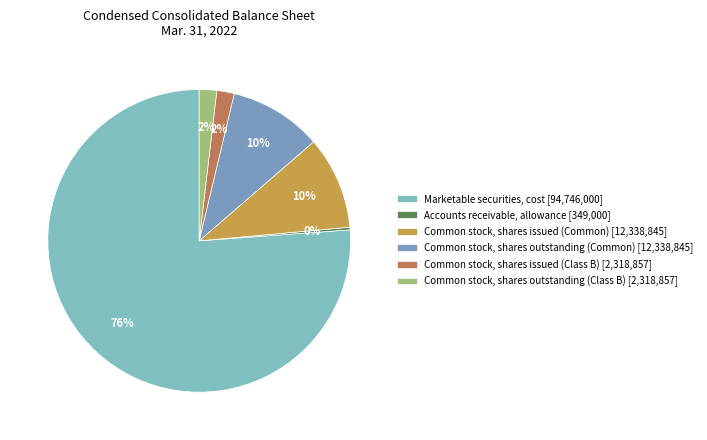

What is the change in value from Marketable securities, cost to Common stock, shares issued (Common)?

-82407155